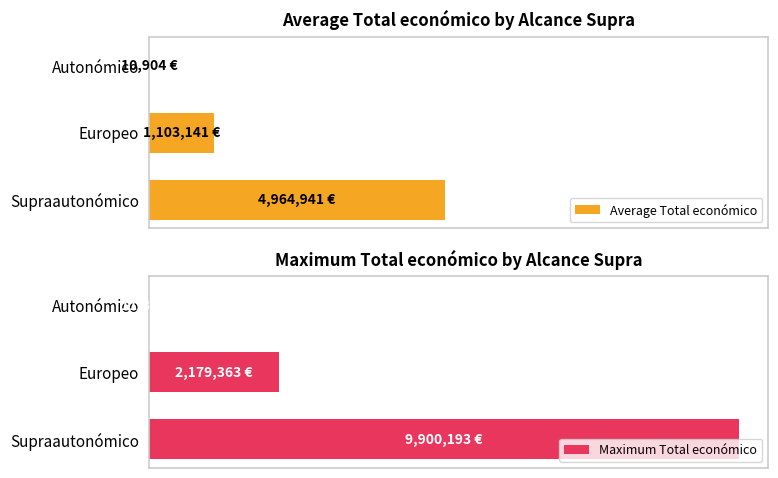

What is the value of the Maximum Total económico bar at the 3rd from the left?

9900193.0